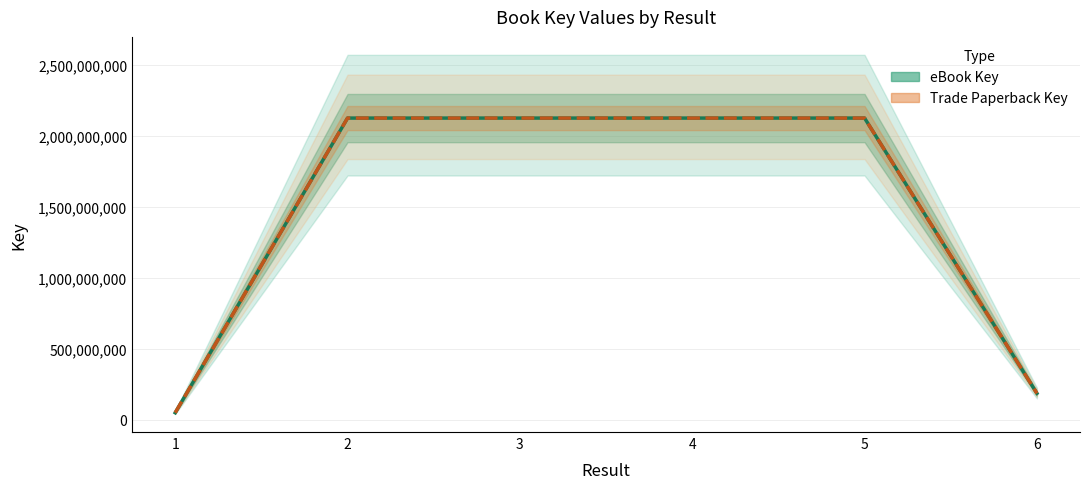

What is the average value of the Trade Paperback Key series?

1455626667